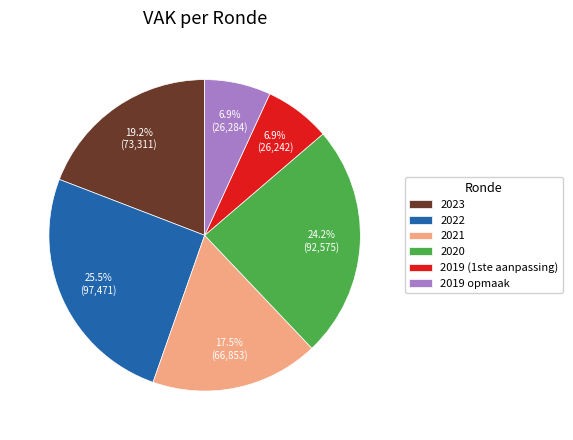

What percentage do 2022 and 2019 opmaak together represent?

32.3%